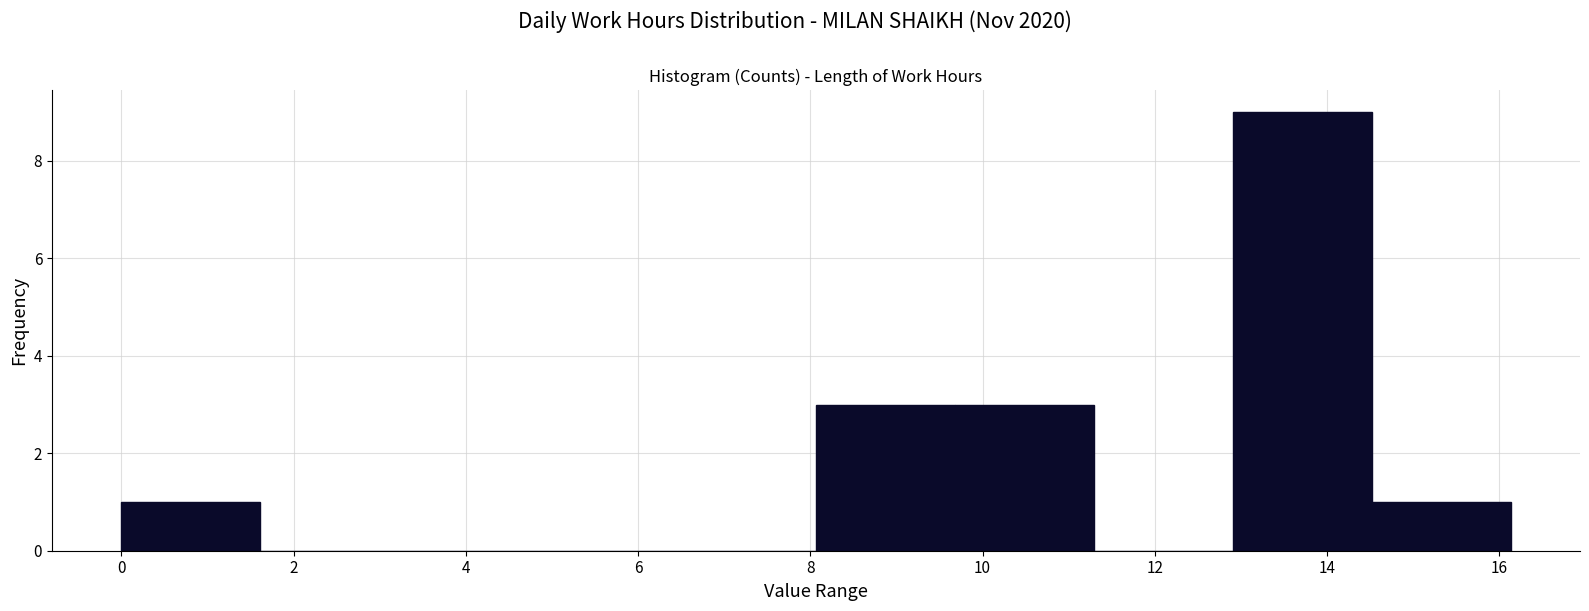

Reading left to right, transcribe this chart: for each bar, give the range it covers on the x-axis and its height. Neither the bar edges nor the heights are printed on the chart, so give them approximately, as read against the axes.

0.0 to 1.6: 1
1.6 to 3.2: 0
3.2 to 4.8: 0
4.8 to 6.4: 0
6.4 to 8.0: 0
8.0 to 9.6: 3
9.6 to 11.2: 3
11.2 to 13.0: 0
13.0 to 14.6: 9
14.6 to 16.2: 1